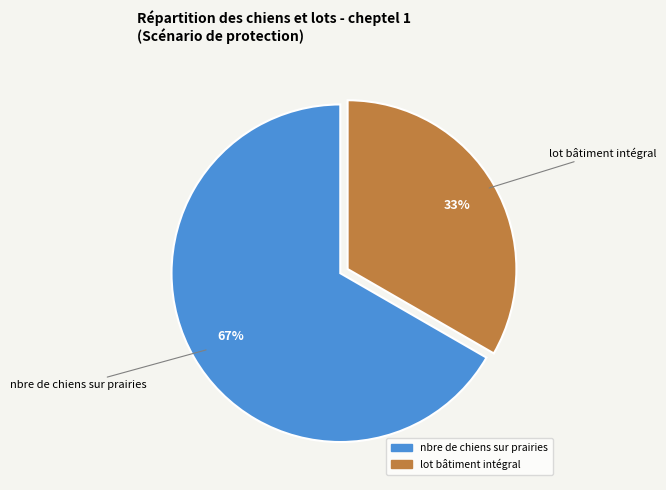

To the nearest percent, what is the average slice percentage?

50%